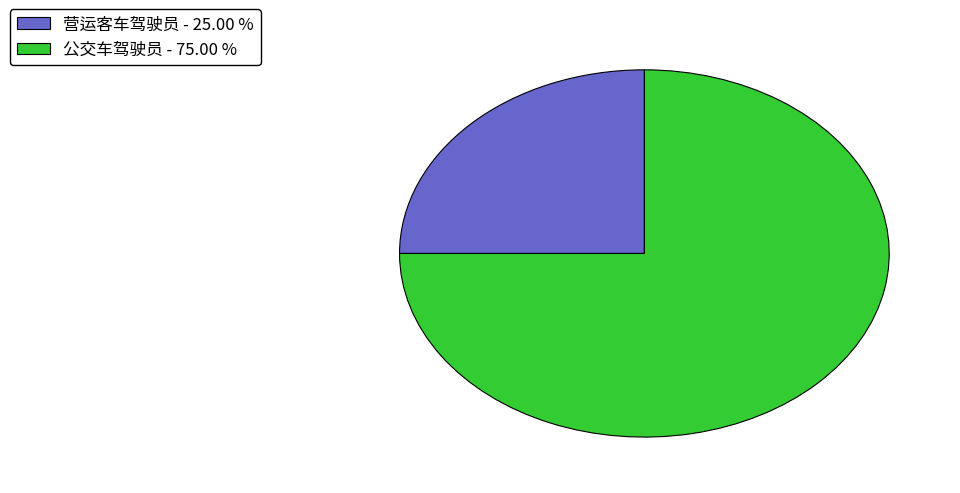

Which slice is the smallest?

营运客车驾驶员